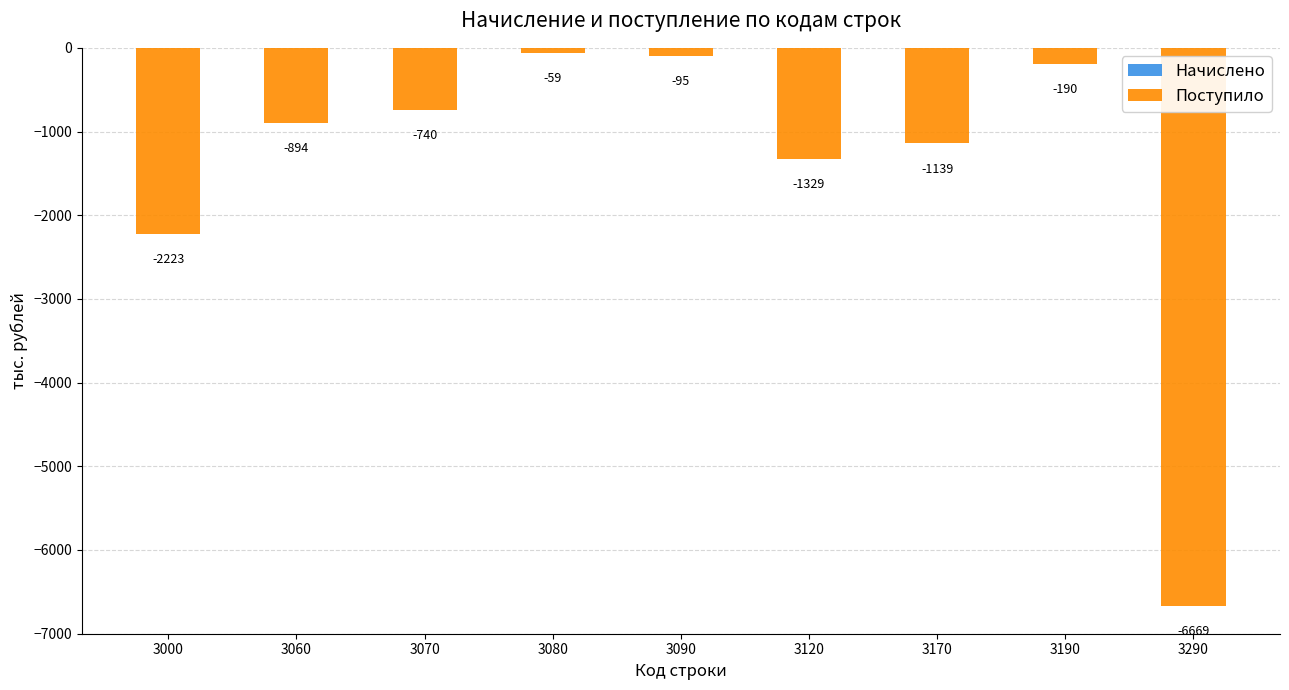

At which label does the data first exceed -894?

3070